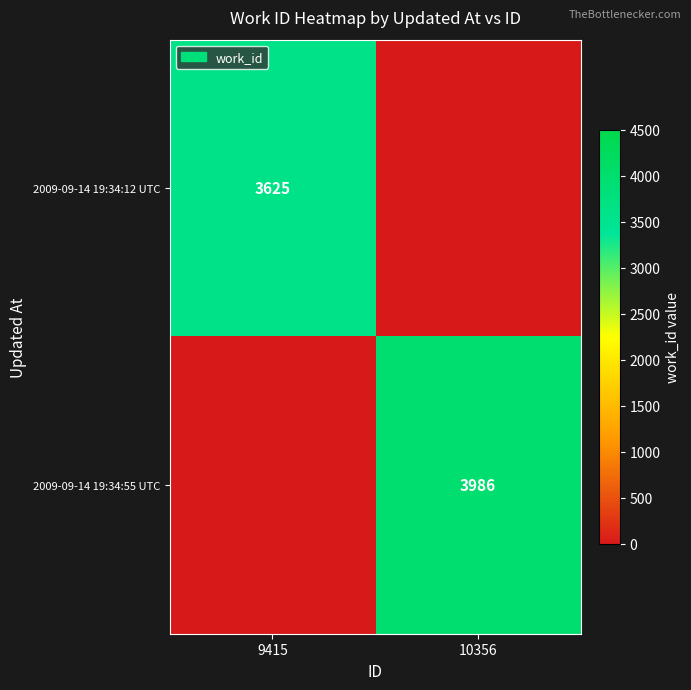

Is it true that 2009-09-14 19:34:55 UTC equals 7154 at 10356?

False